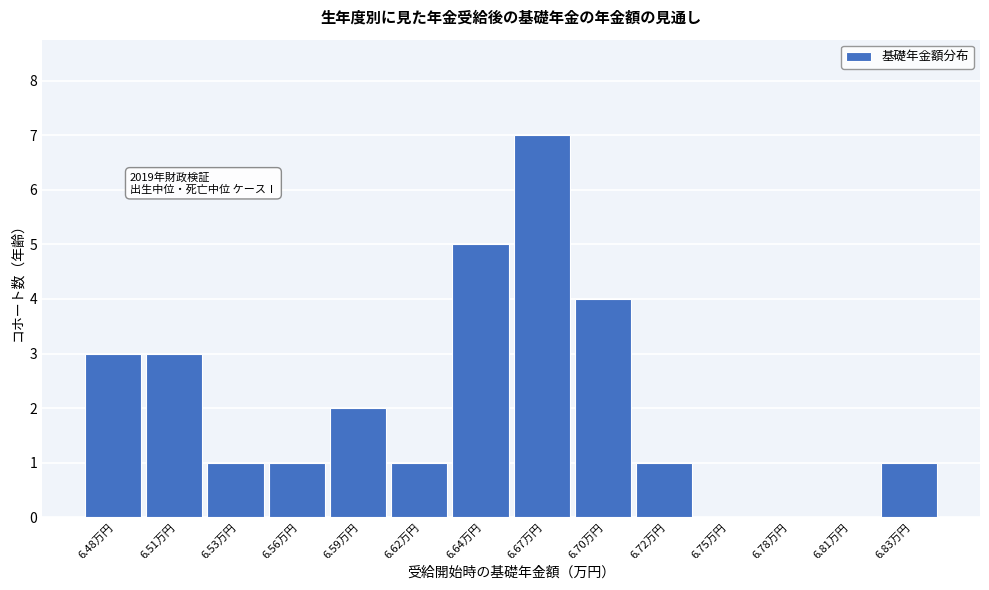

Reading left to right, extract all data points from this chart.

6.48万円=3	6.51万円=3	6.53万円=1	6.56万円=1	6.59万円=2	6.62万円=1	6.64万円=5	6.67万円=7	6.70万円=4	6.72万円=1	6.75万円=0	6.78万円=0	6.81万円=0	6.83万円=1